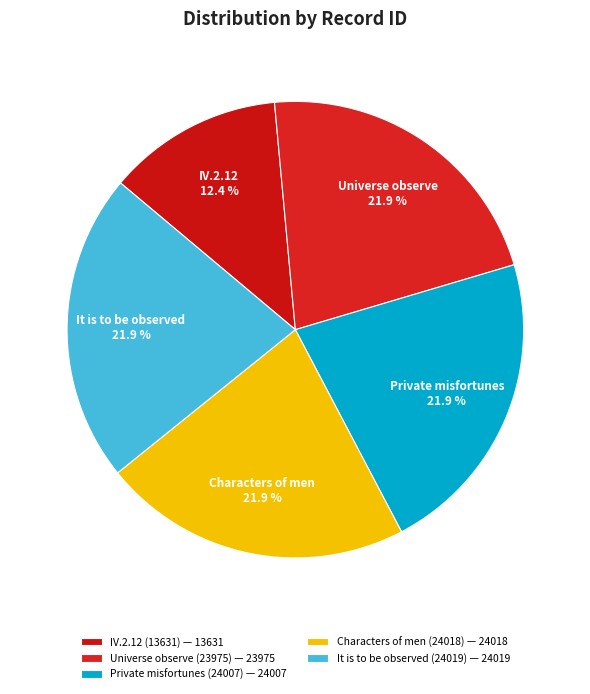

How many slices are in this pie chart?

5